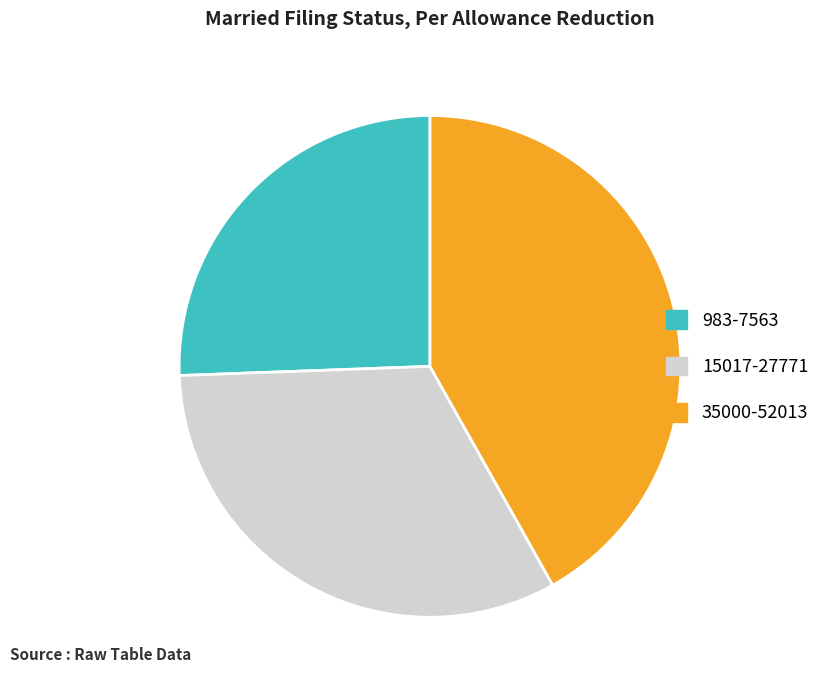

Combined, do 983-7563 and 15017-27771 account for over 50%?

Yes